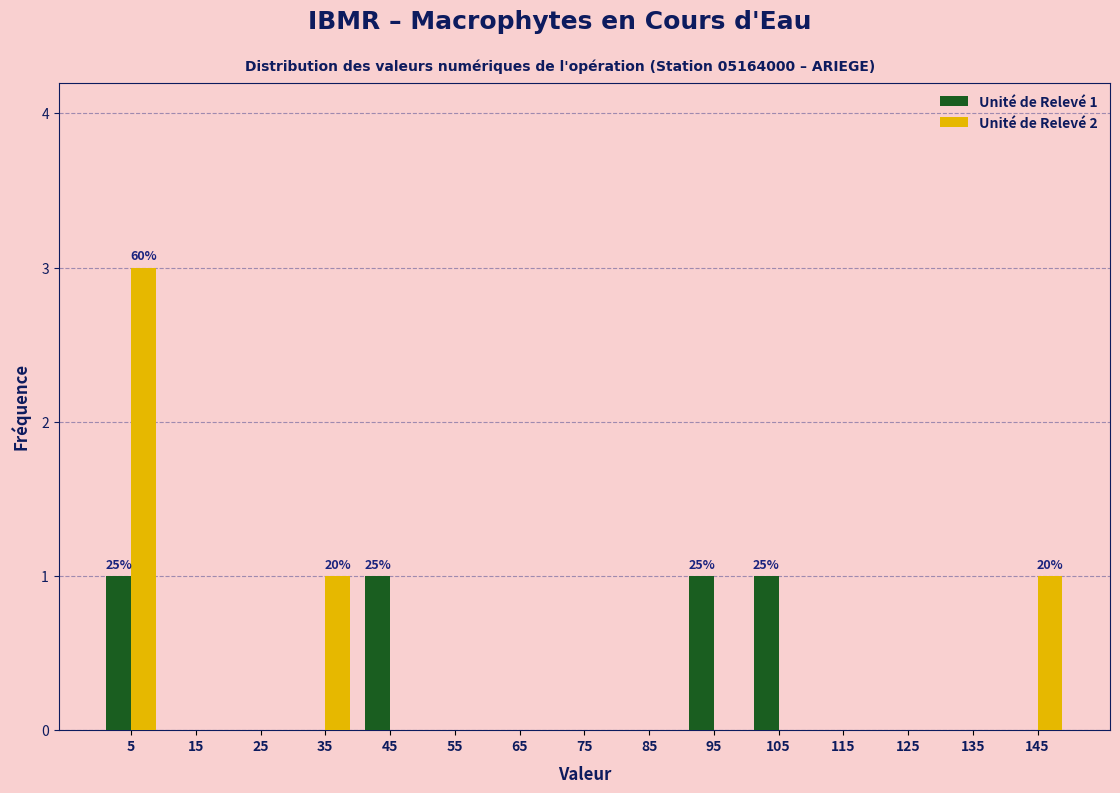

In the Unité de Relevé 2 series, which range on the x-axis has the tallest bar?

0 to 10